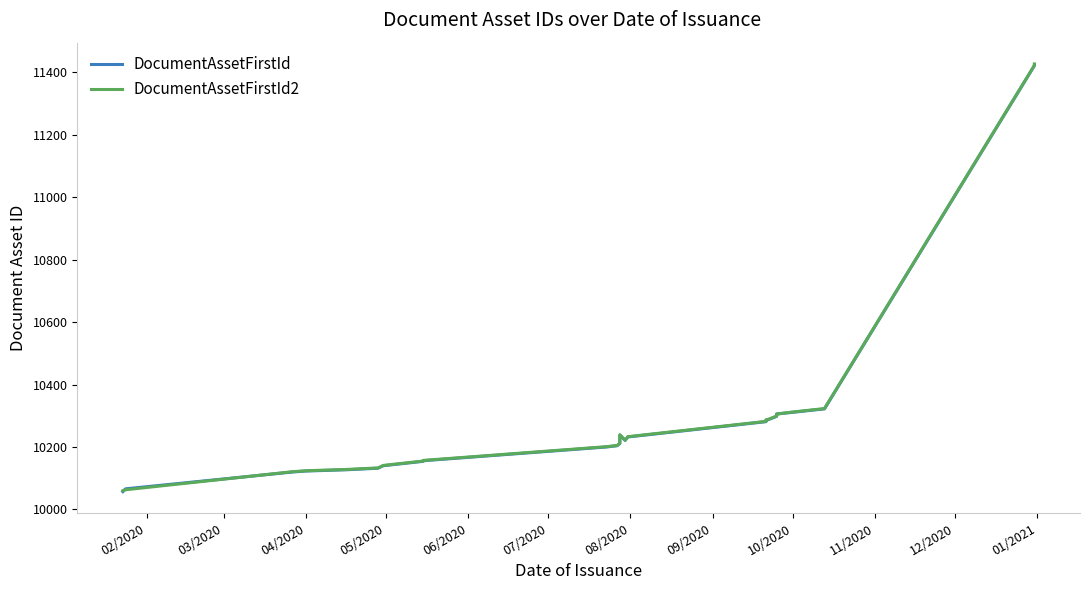

At which label does DocumentAssetFirstId reach its minimum?

02/2020